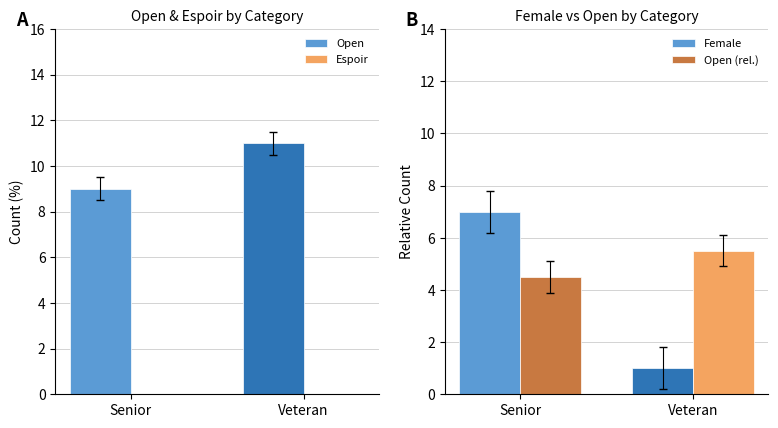

What are all the series names shown in the legend?

Open, Espoir, Female, Open (rel.)